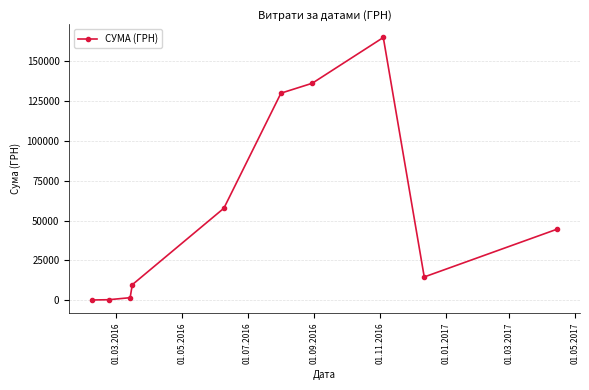

True or false: the data has more than 0 interior local peaks.

True